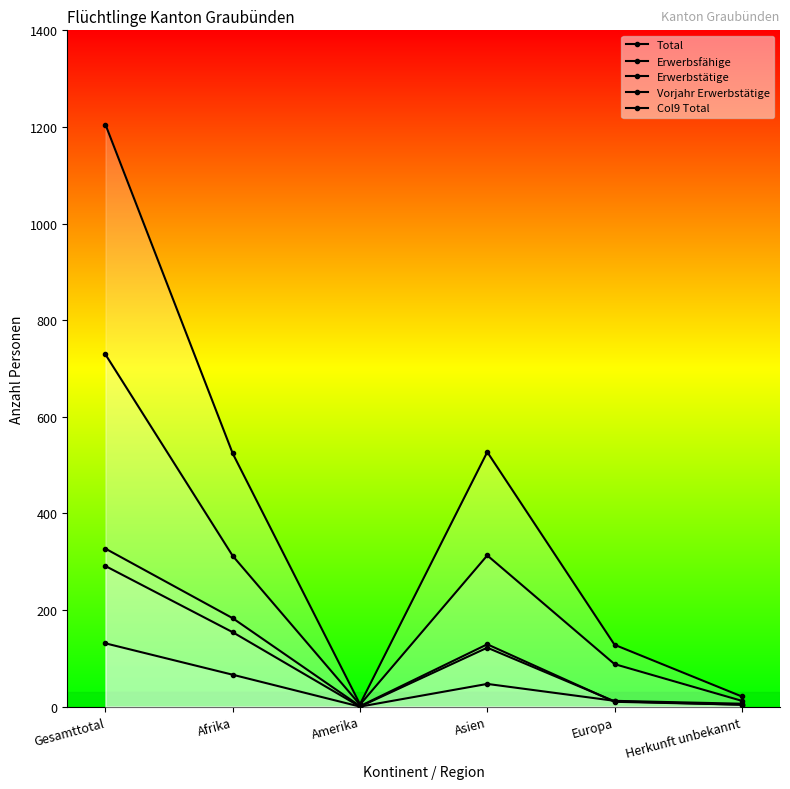

True or false: Total and Vorjahr Erwerbstätige intersect in this chart.

False